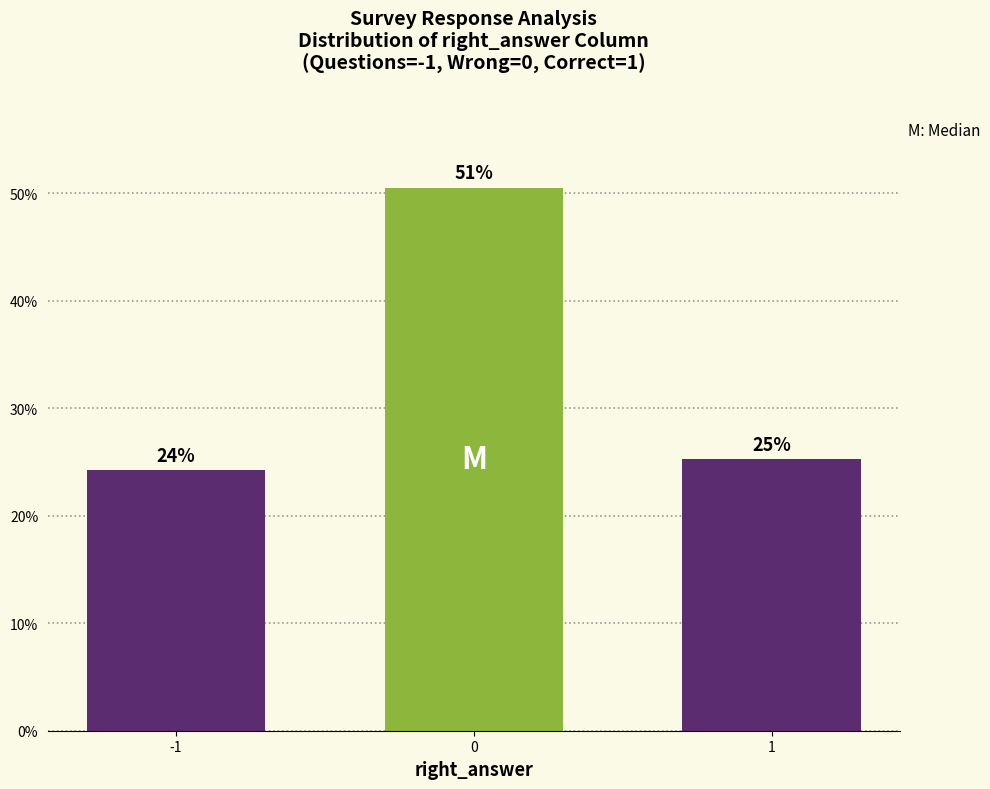

How many bars are there in total?

3